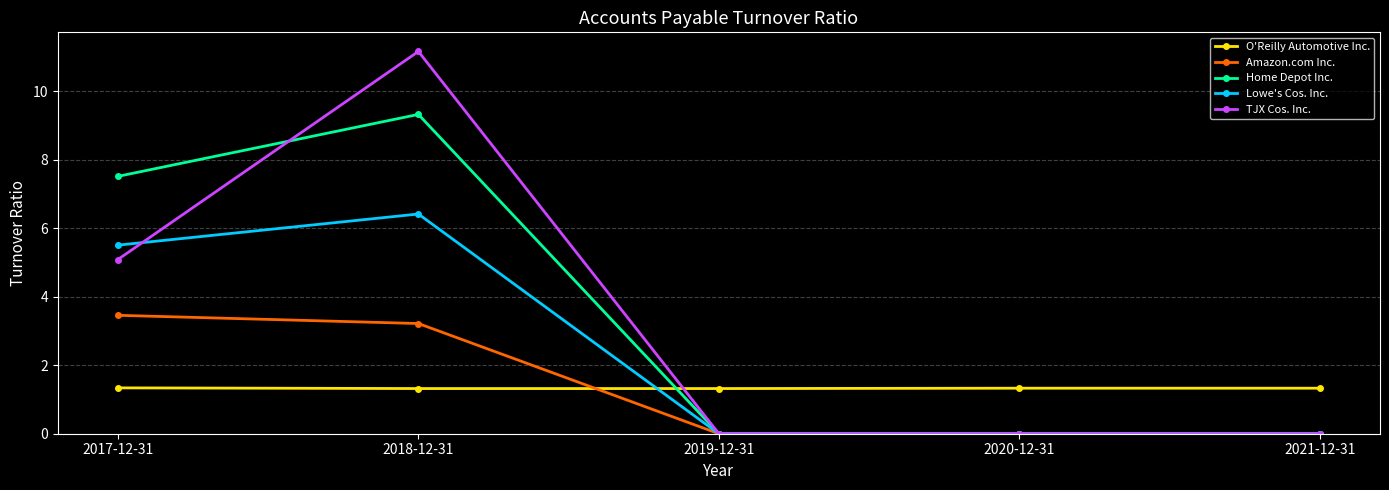

What is the label of the 2nd point from the right?

2020-12-31